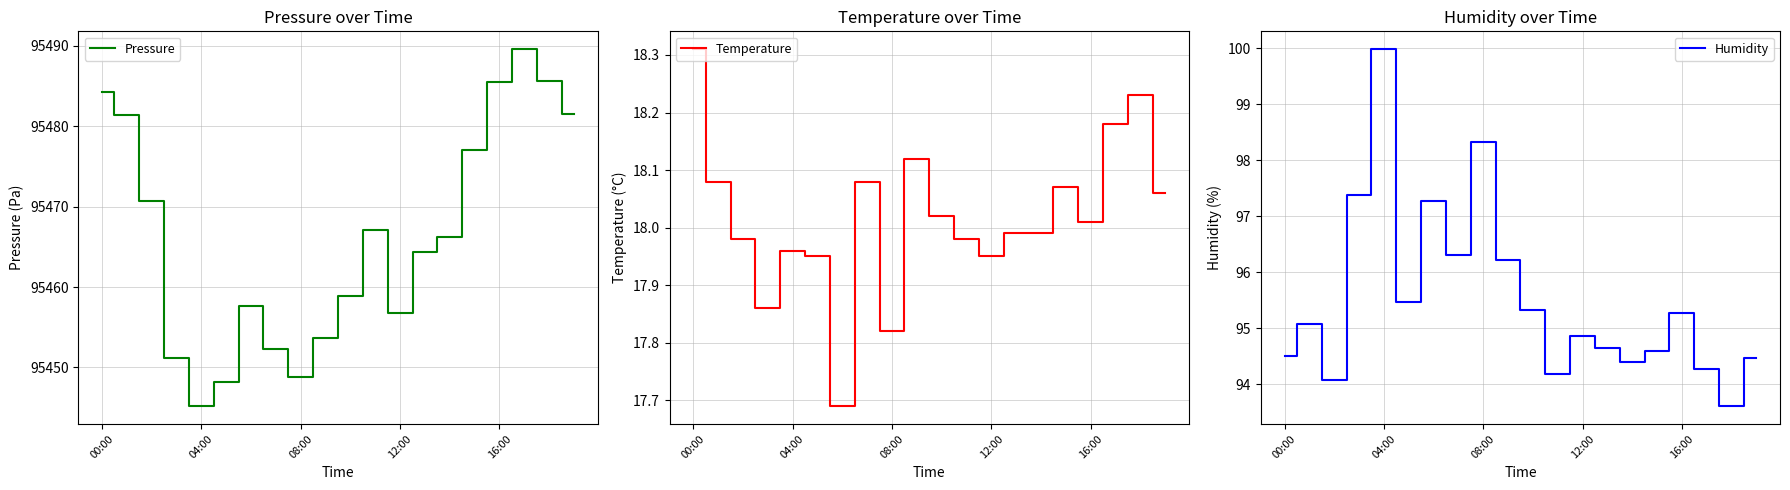

True or false: Pressure and Humidity cross at least once.

False